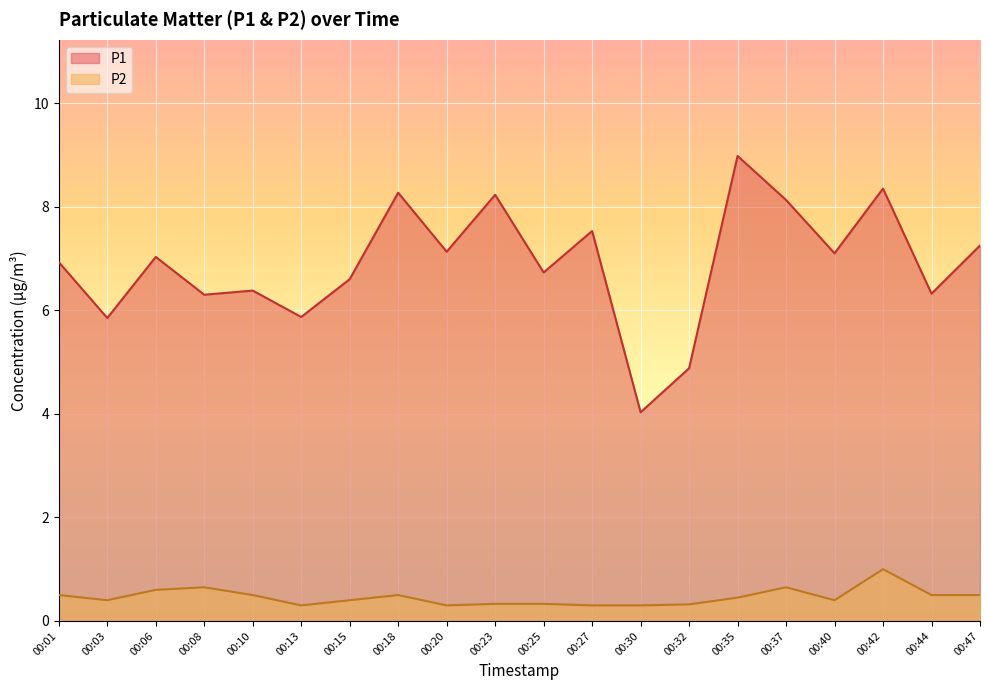

What are all the series names shown in the legend?

P1, P2